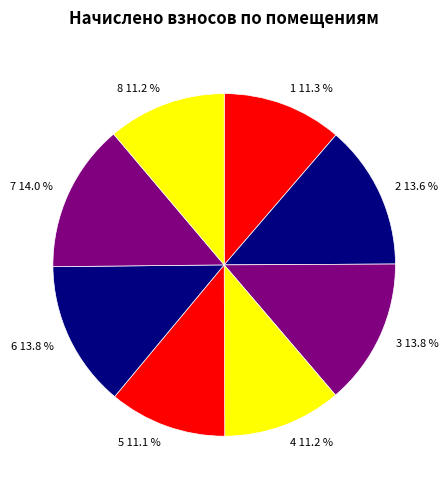

What is the ratio of the value at 5 to the value at 7?

0.8